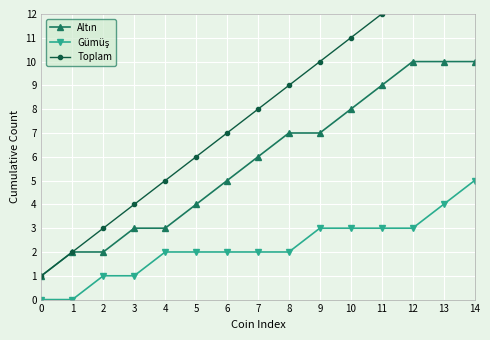

True or false: Altın and Gümüş intersect in this chart.

False